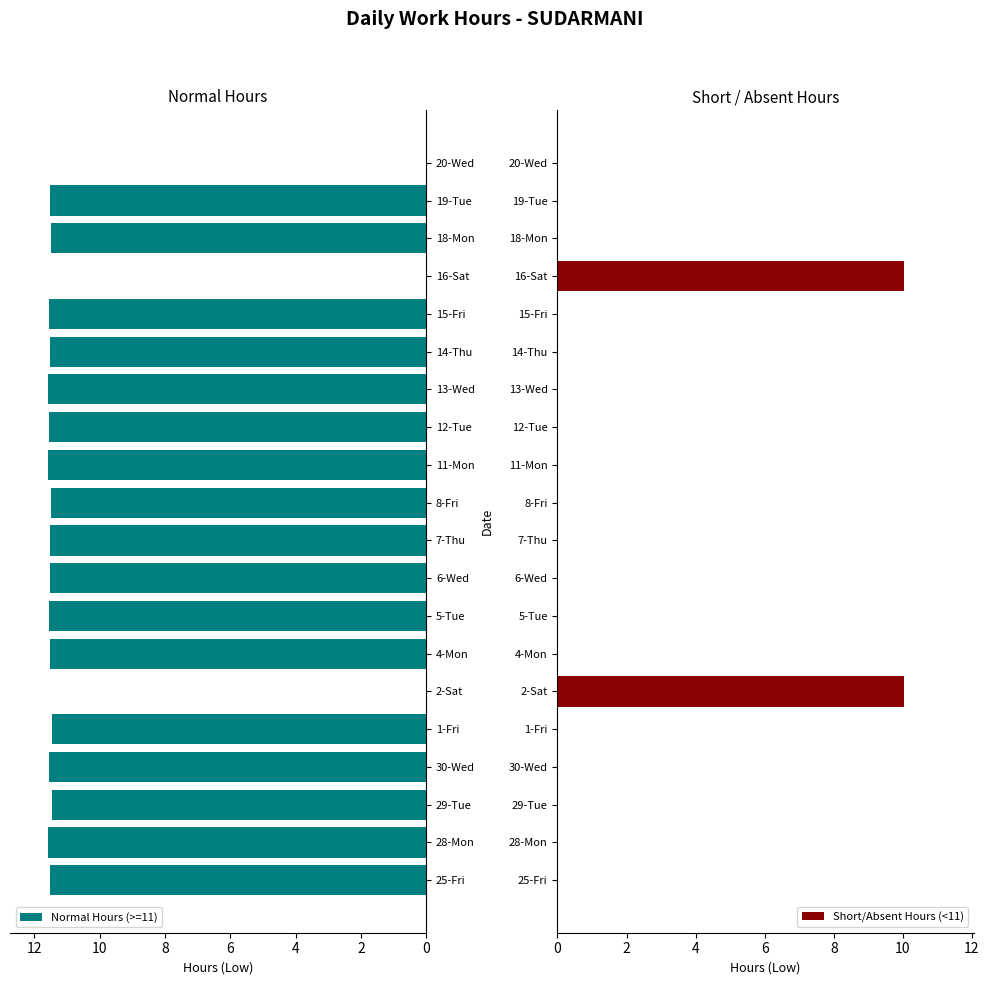

Reading left to right, extract all data points from this chart.

Normal Hours (>=11): 11.5	11.6	11.4	11.6	11.5	0.0	11.5	11.6	11.5	11.5	11.5	11.6	11.6	11.6	11.5	11.6	0.0	11.5	11.5	0.0
Short/Absent Hours (<11): 0.0	0.0	0.0	0.0	0.0	10.0	0.0	0.0	0.0	0.0	0.0	0.0	0.0	0.0	0.0	0.0	10.0	0.0	0.0	0.0